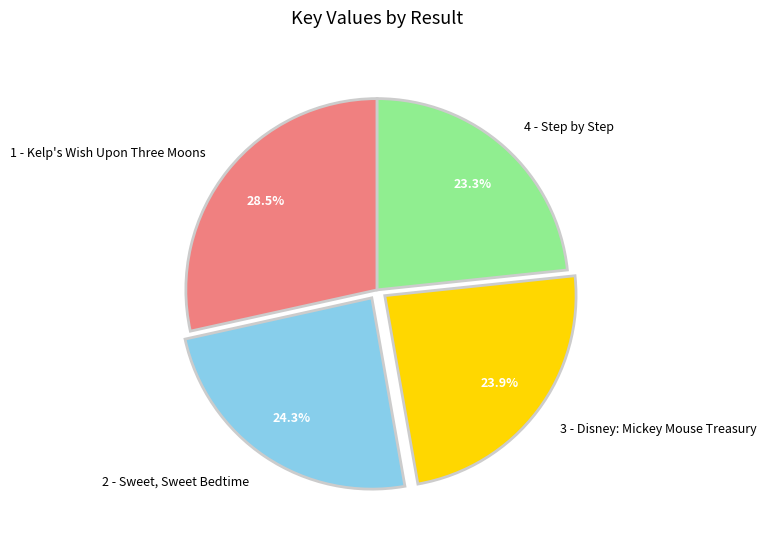

Does 3 - Disney: Mickey Mouse Treasury account for over 50% of the chart?

No